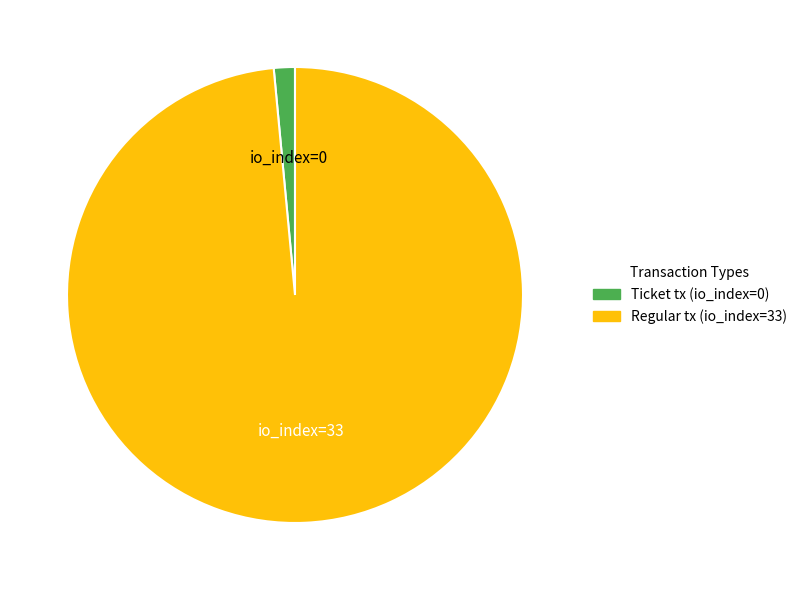

What is the ratio of the value at Regular tx (io_index=33) to the value at Ticket tx (io_index=0)?

66.0